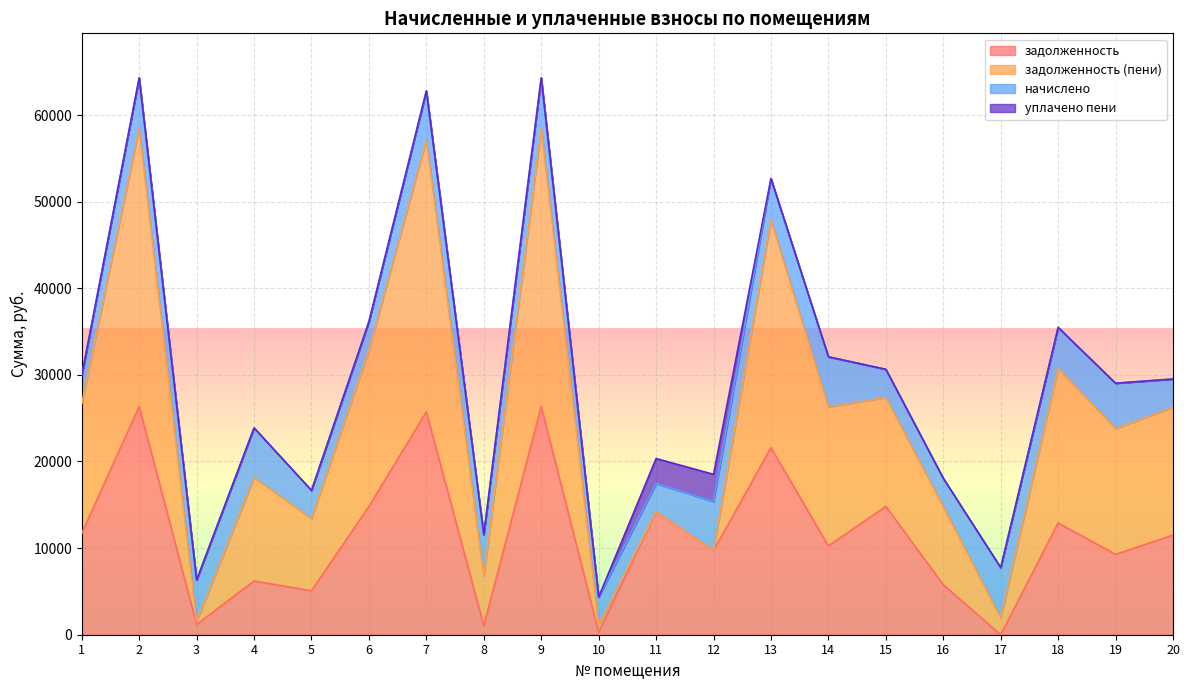

What is the maximum value for начислено?

5797.0